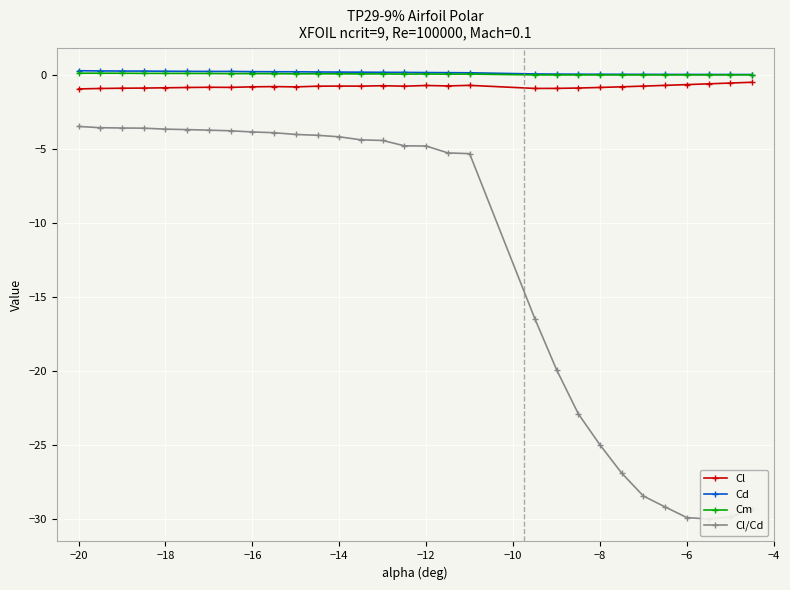

What is the difference between the maximum and minimum values in the Cl/Cd series?

26.5